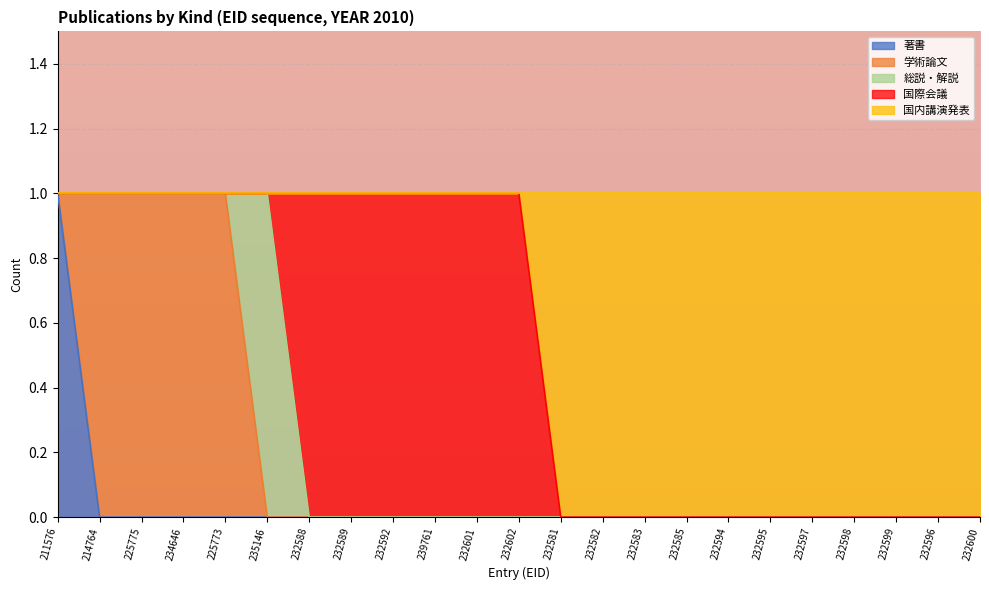

How many categories are shown in the chart?

23